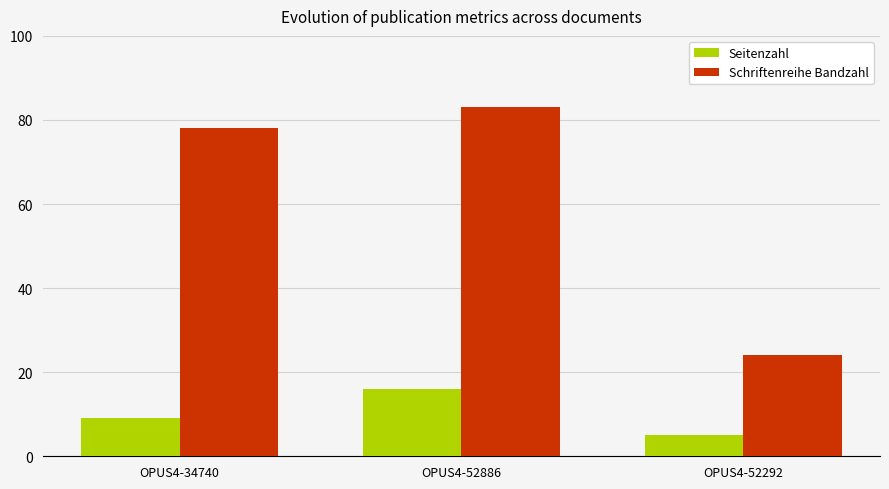

Which series has the largest range (max minus min)?

Schriftenreihe Bandzahl